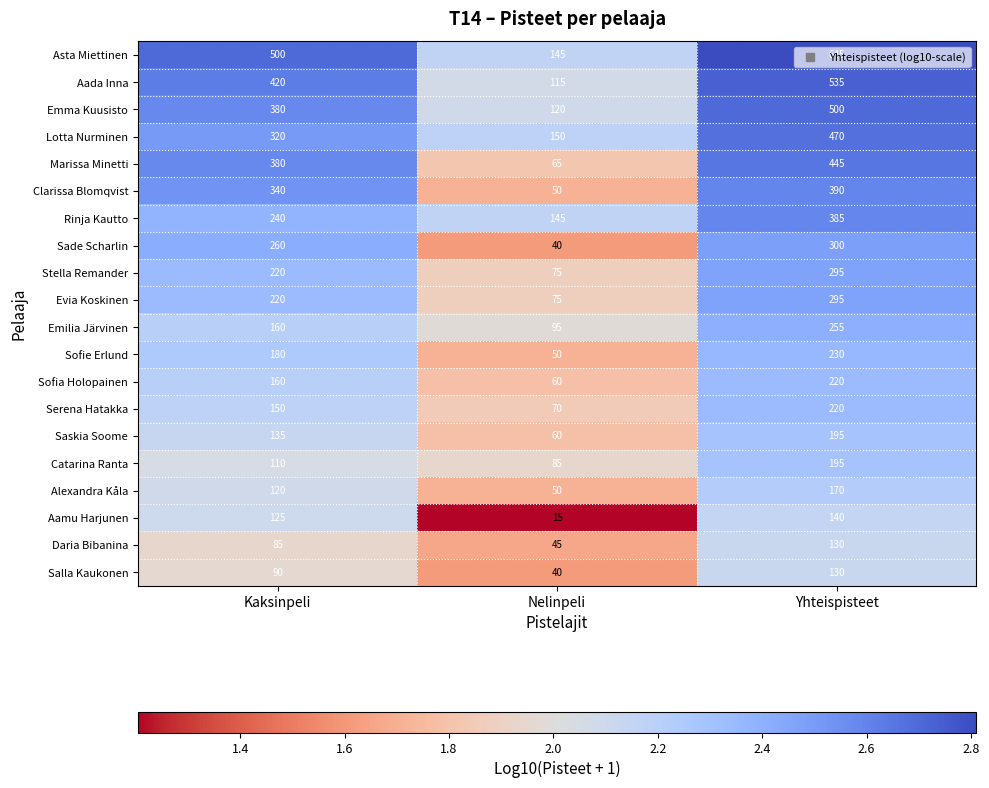

Which category has the highest value across all series?

Yhteispisteet